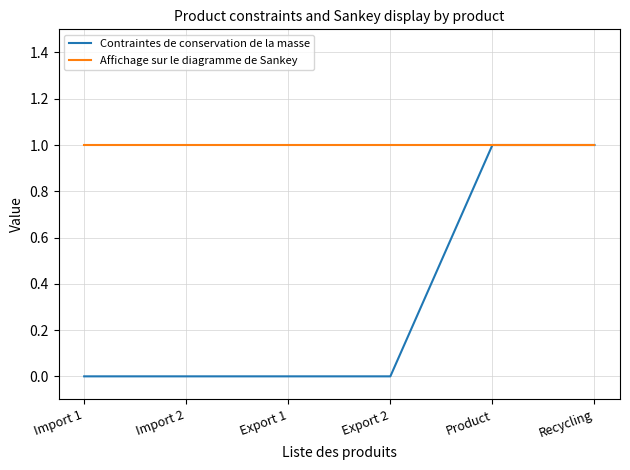

Which series has the largest total across all categories?

Affichage sur le diagramme de Sankey